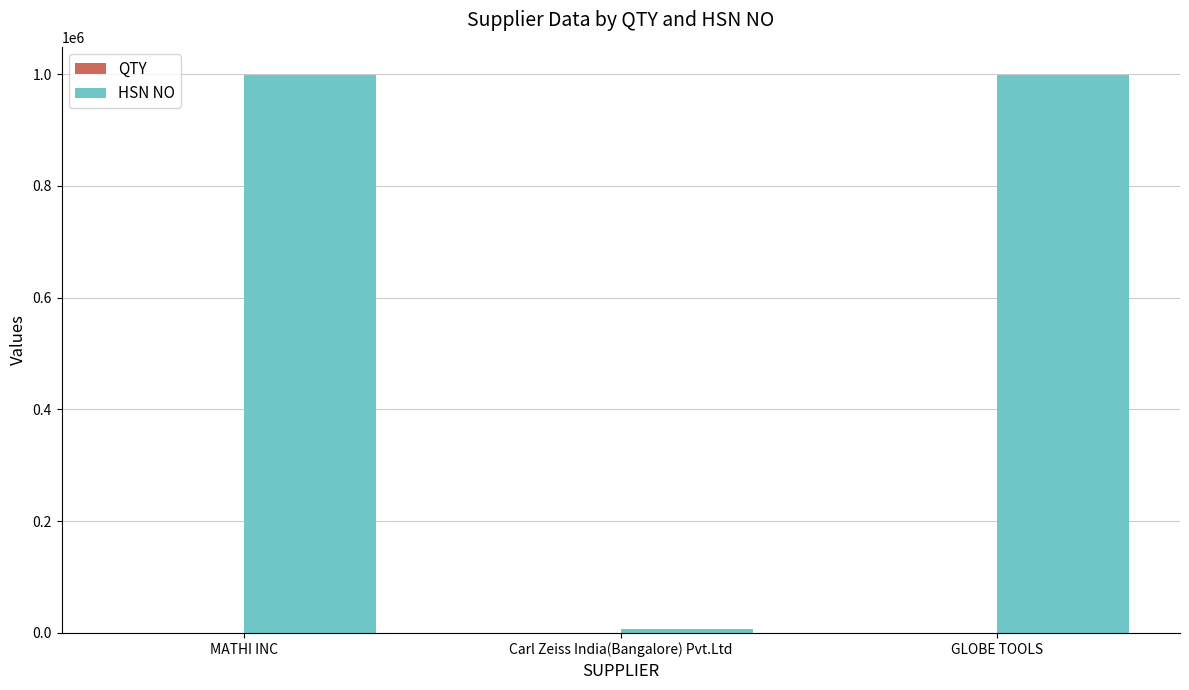

Which series changed the most between Carl Zeiss India(Bangalore) Pvt.Ltd and GLOBE TOOLS?

HSN NO